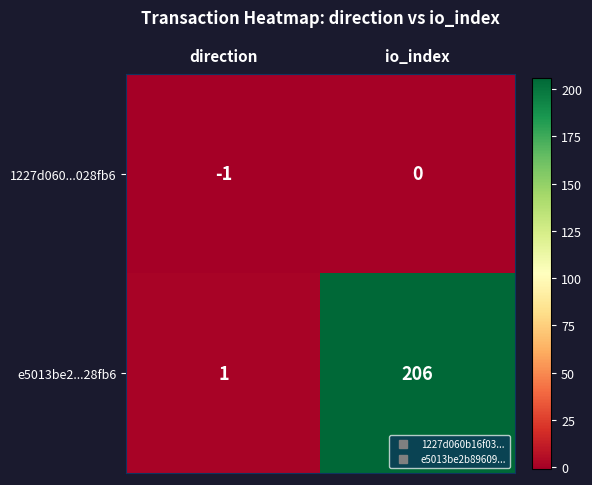

Reading left to right, list all the values displayed in this chart.

1227d060...028fb6: -1	0
e5013be2...28fb6: 1	206